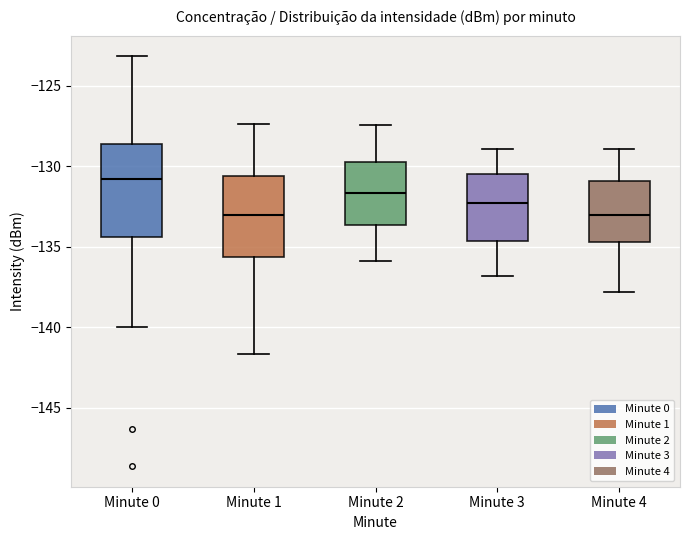

Which box's median line is the highest?

Minute 0